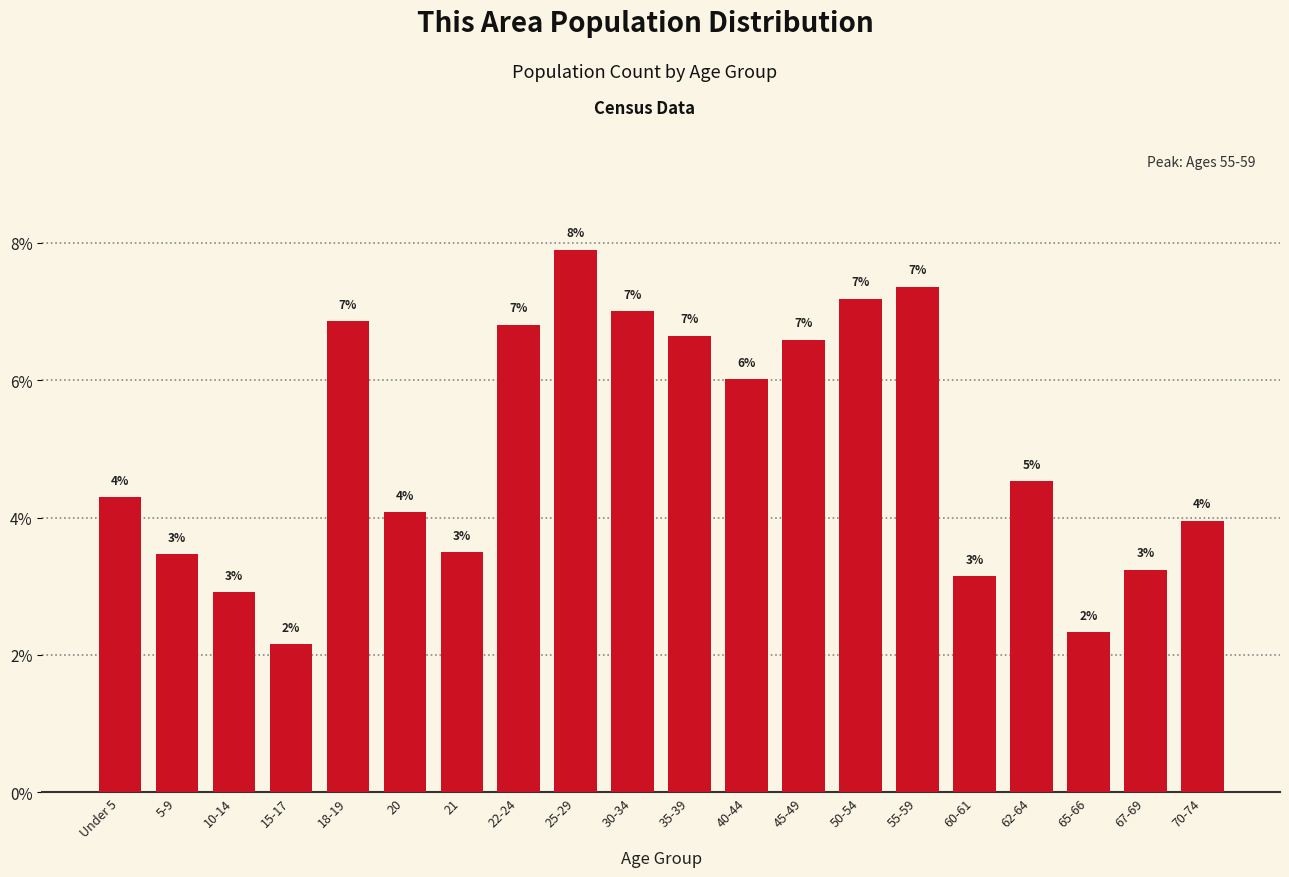

What value does the data have at Under 5?

4.3